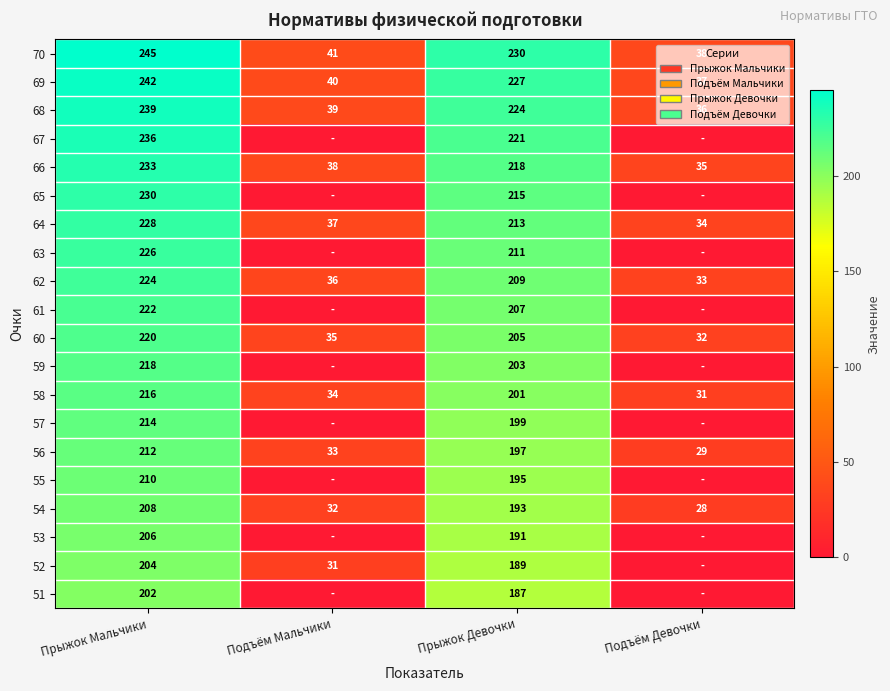

Where is 58 nearest to the value 123?

Прыжок Девочки